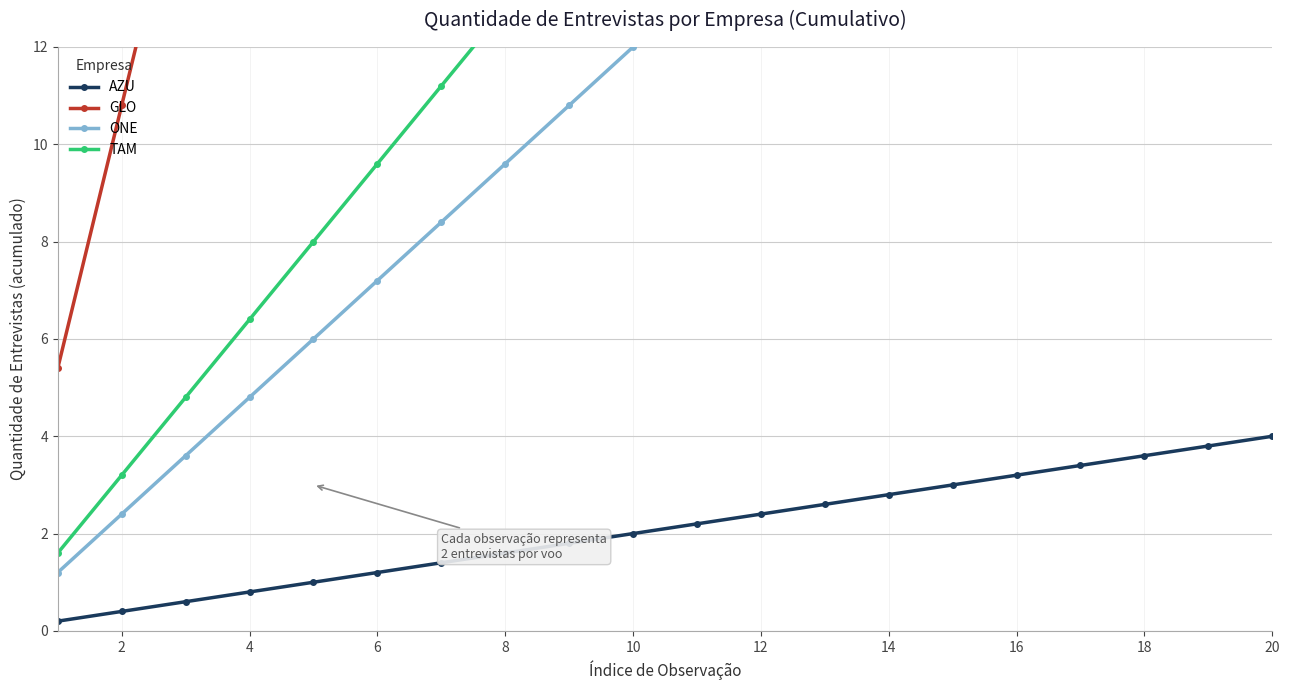

True or false: GLO and ONE intersect in this chart.

False